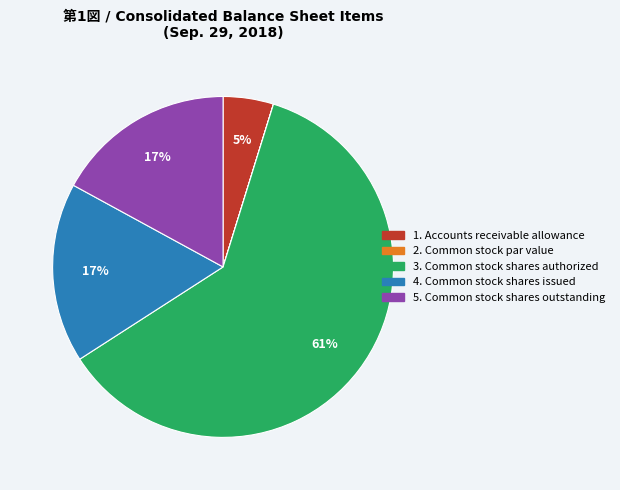

Does any single category account for the majority?

Yes